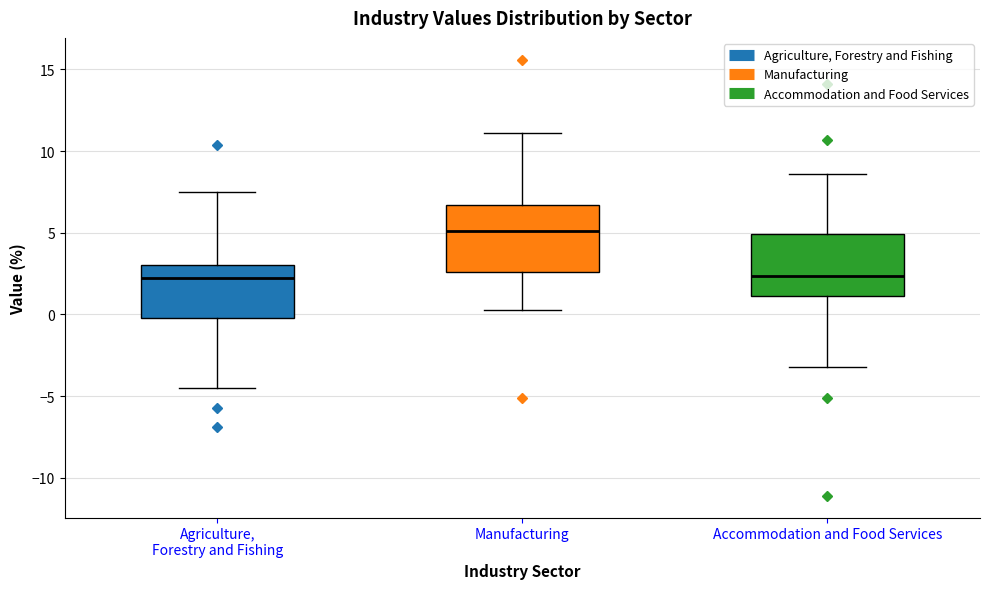

Which box has the highest median line?

Manufacturing